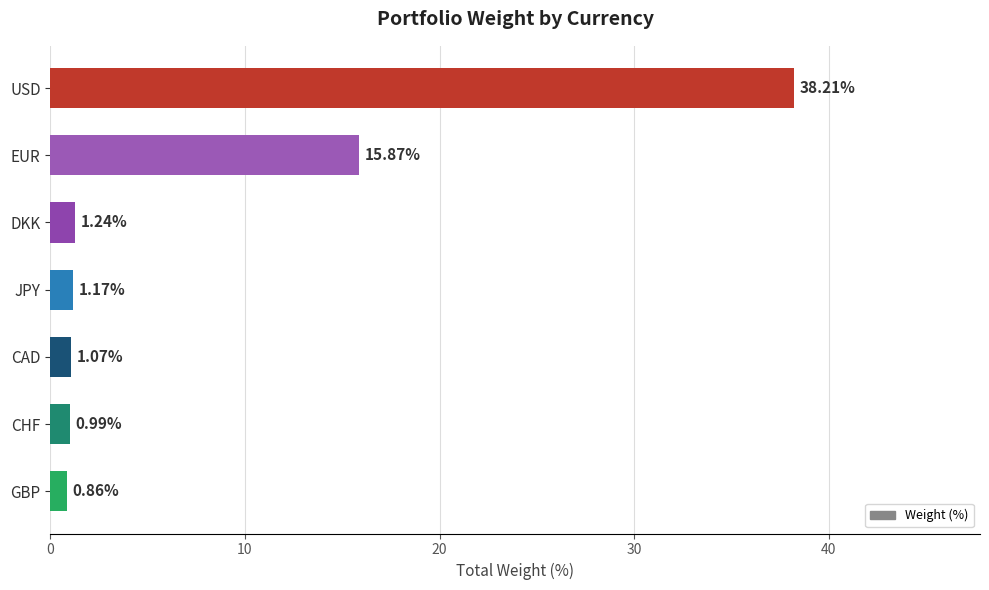

What is the label of the 1st bar from the bottom?

GBP